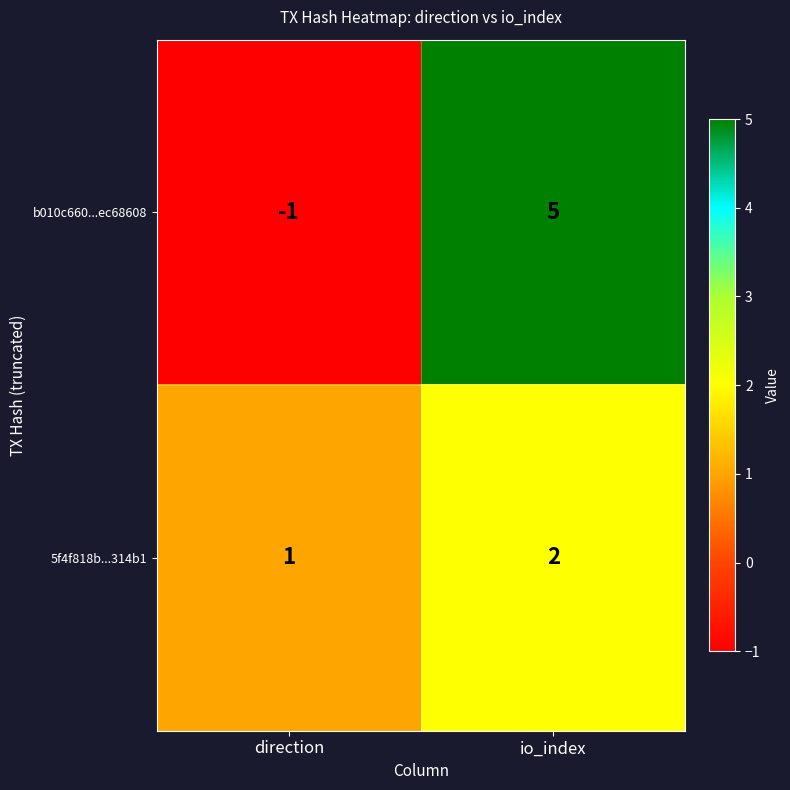

Reading left to right, what are all the values shown in this chart?

b010c660...ec68608: direction=-1	io_index=5
5f4f818b...314b1: direction=1	io_index=2